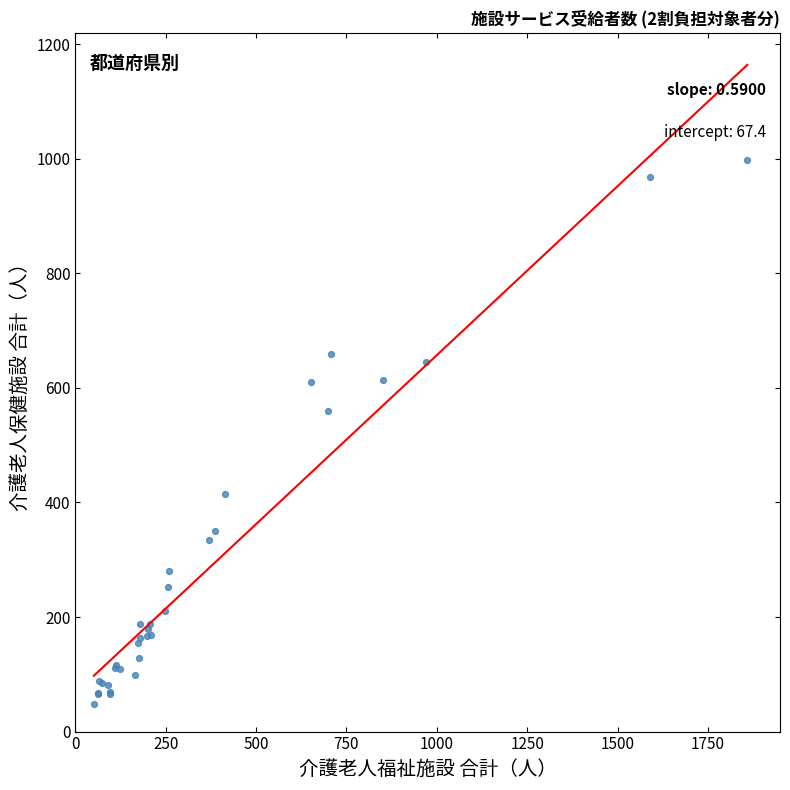

What Y value in the scatter plot is closest to 523?

560